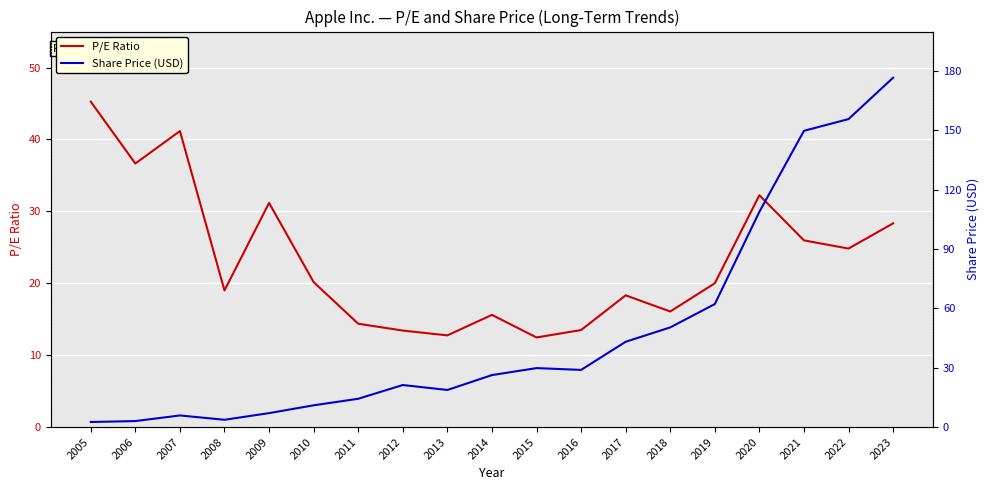

List the series in order of their peak value, lowest first.

P/E Ratio, Share Price (USD)